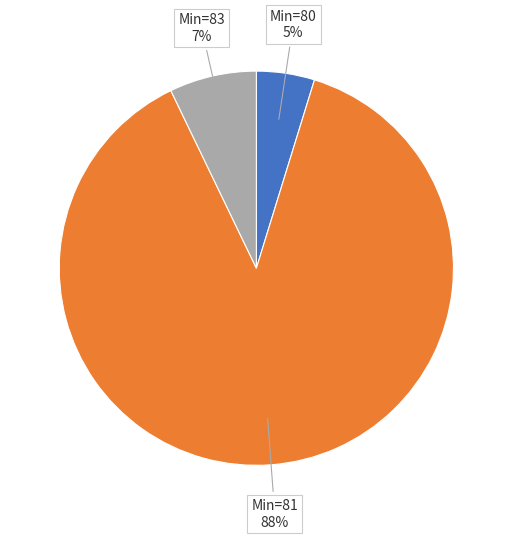

How many slices are in this pie chart?

3